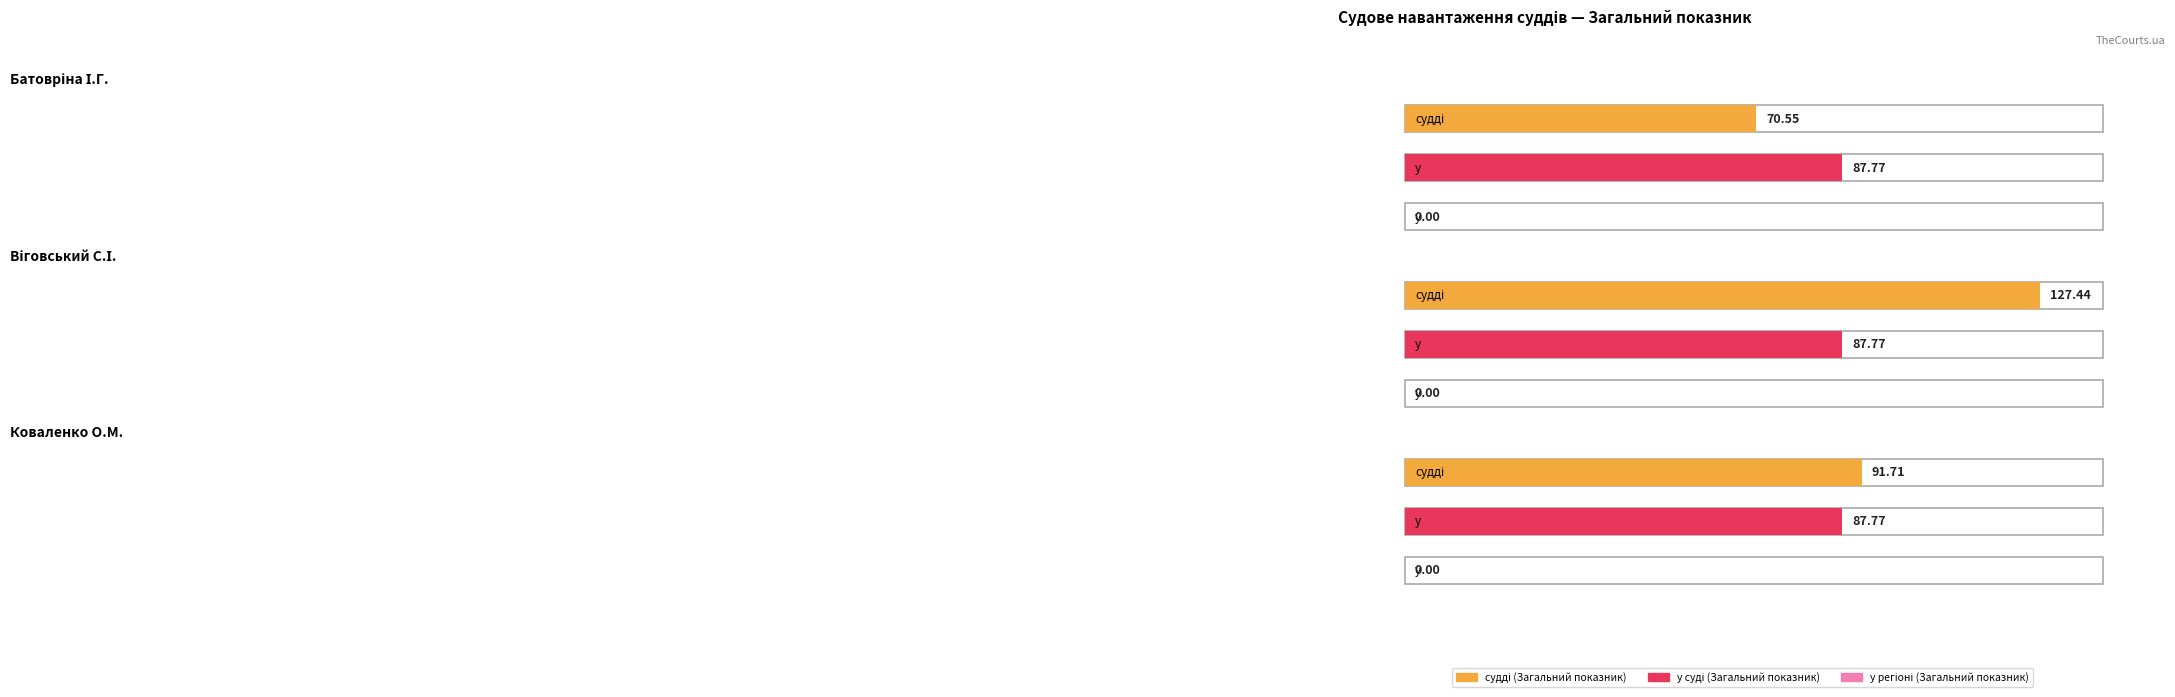

List the series in order of their peak value, highest first.

судді (Загальний показник), у суді (Загальний показник), у регіоні (Загальний показник)